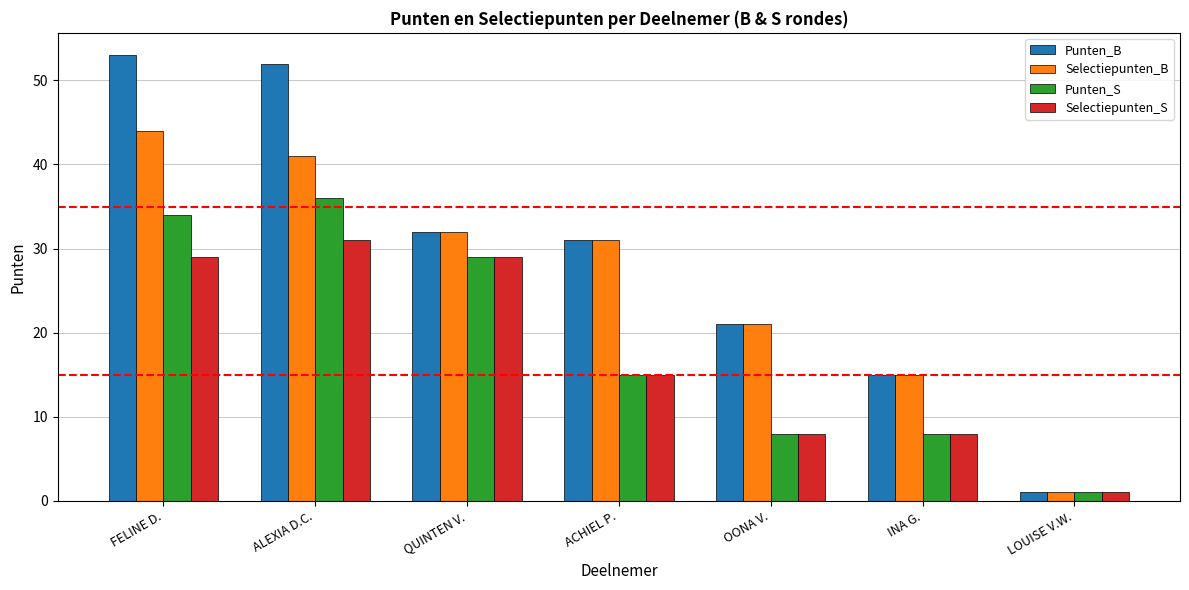

Rank the series by their maximum value, from highest to lowest.

Punten_B, Selectiepunten_B, Punten_S, Selectiepunten_S